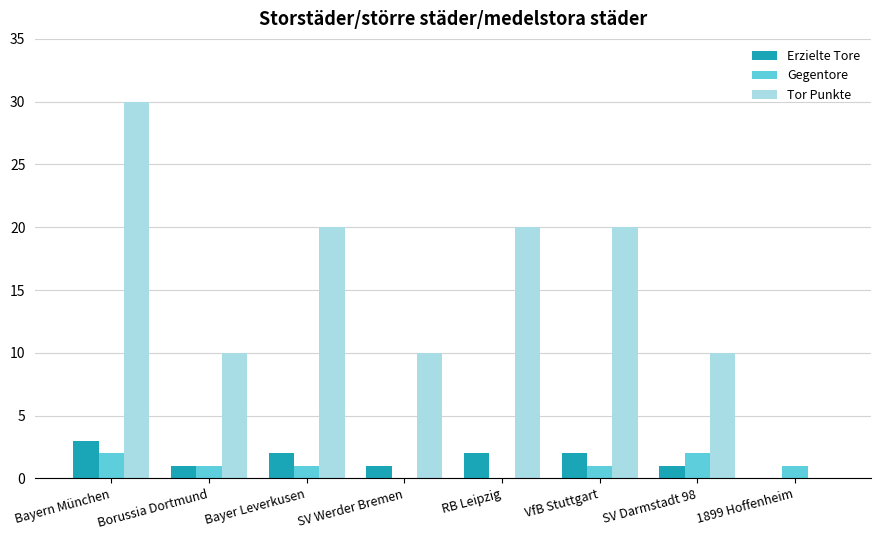

At which label does Tor Punkte reach its peak?

Bayern München